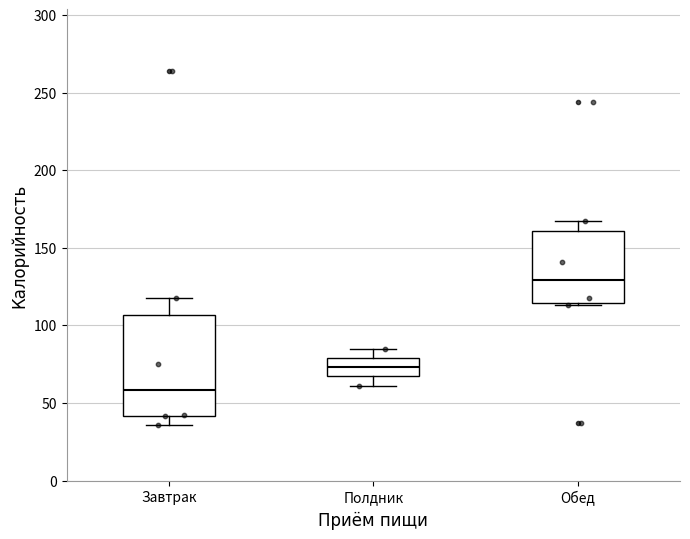

Reading left to right, transcribe this box plot: for each box, give where its median line is, the range the box spans, and where its two whiskers end, as read against the y-axis. The values are not printed on the chart, so give them approximately, as read against the axis.

Завтрак: median 60, box 40 to 105, whiskers 35 to 120
Полдник: median 75, box 65 to 80, whiskers 60 to 85
Обед: median 130, box 115 to 160, whiskers 115 to 165